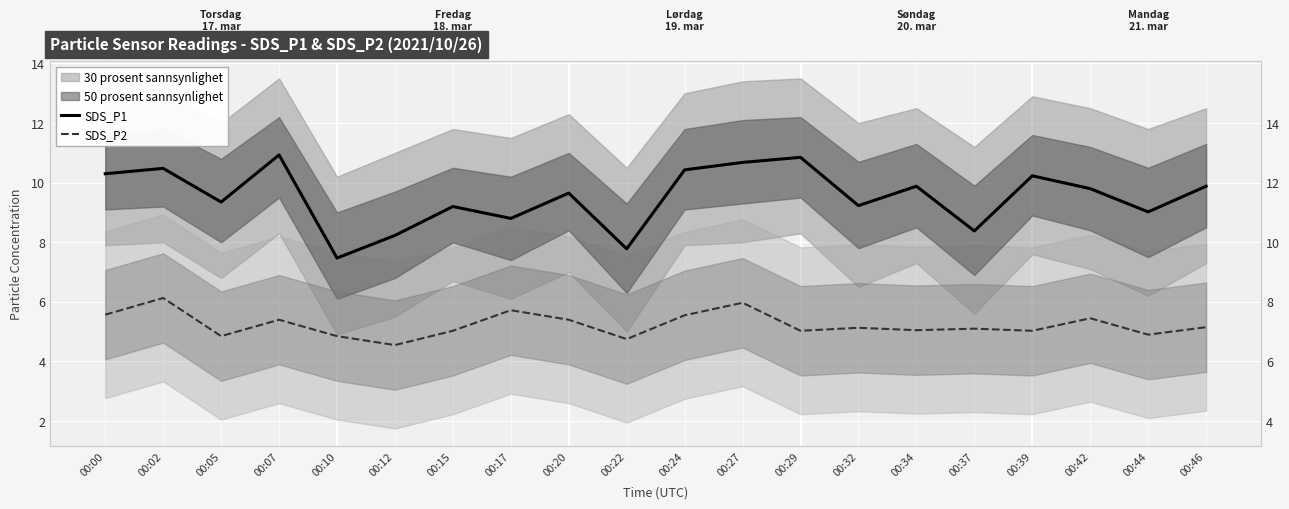

Which series has the largest total across all categories?

SDS_P1